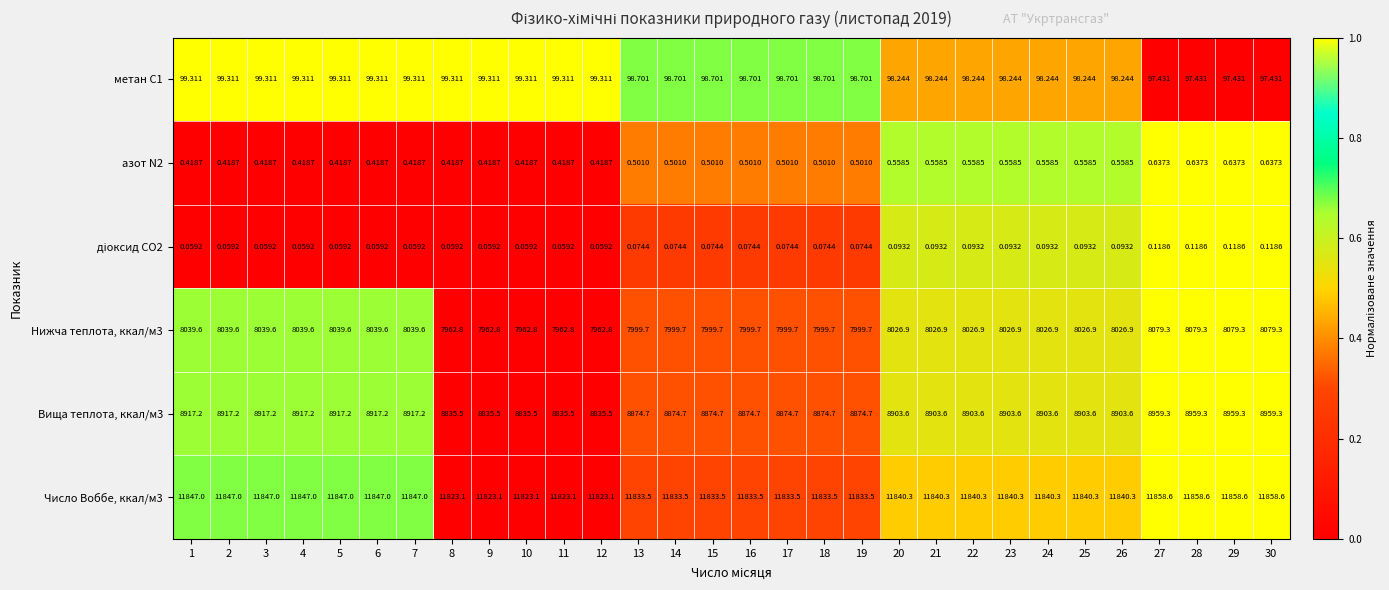

Is the value of Нижча теплота, ккал/м3 at 22 greater than the value of Вища теплота, ккал/м3 at 18?

No